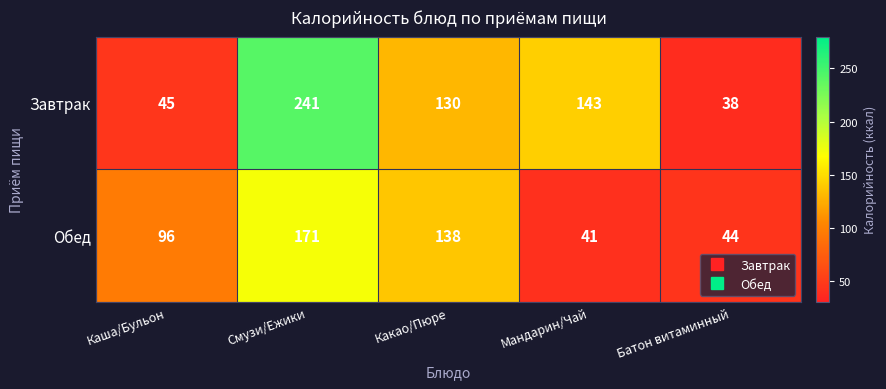

Which series has the largest range (max minus min)?

Завтрак